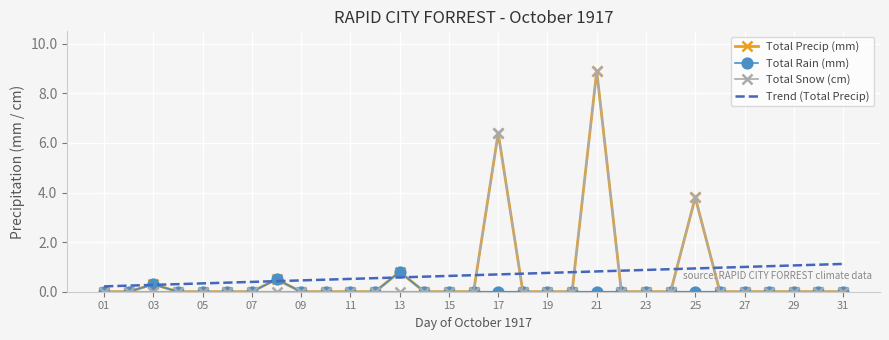

At which label does Total Snow (cm) reach its peak?

21